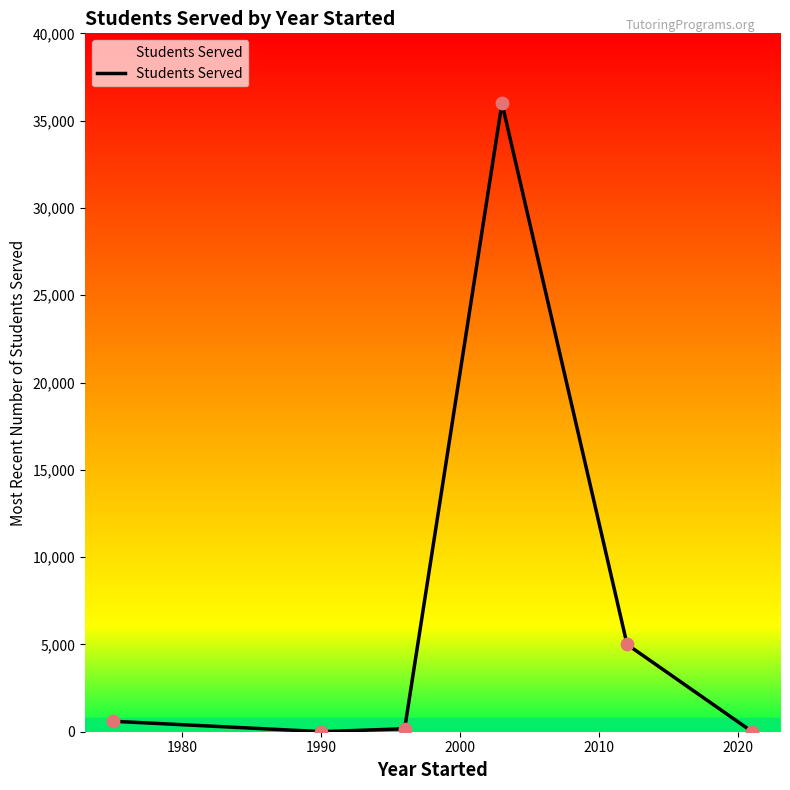

What is the ratio of the value at 2021 to the value at 1996?

0.3